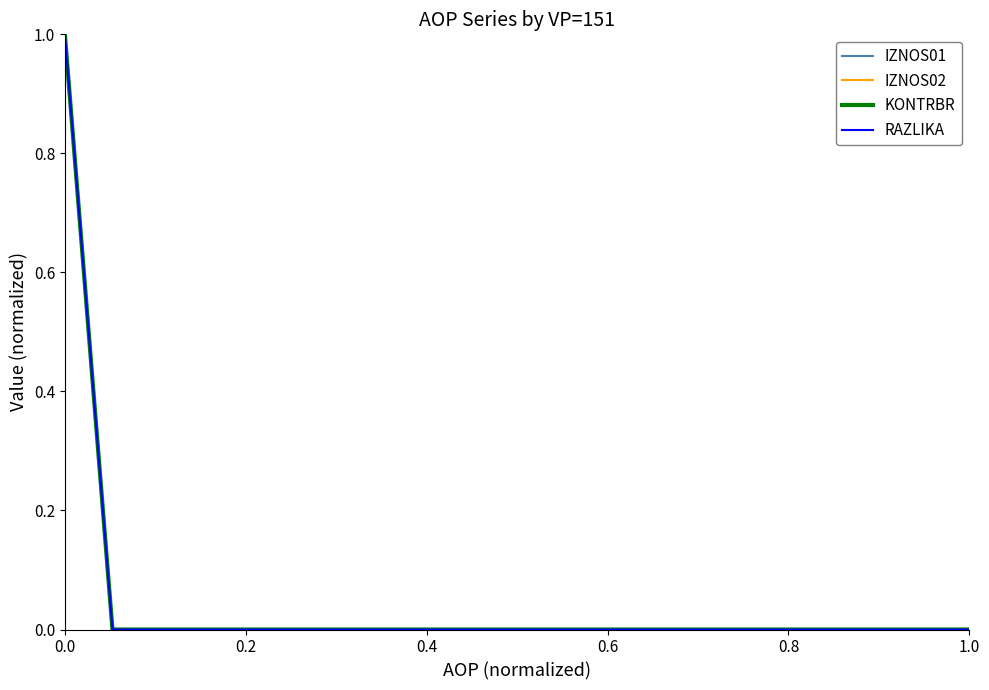

True or false: RAZLIKA and IZNOS01 intersect in this chart.

False